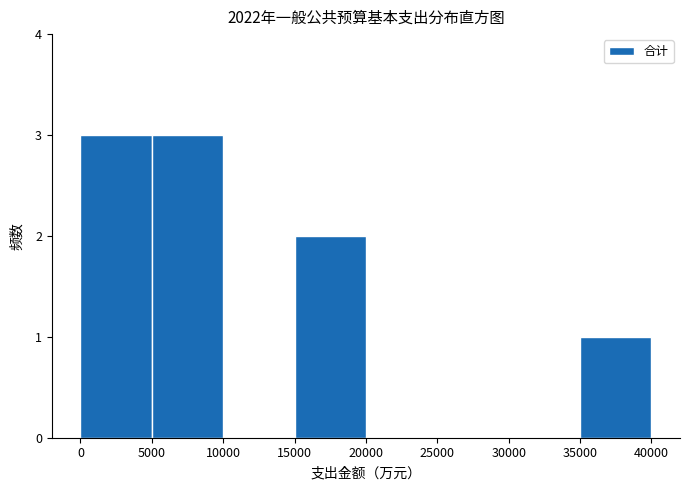

How tall is the bar that spans 15000 to 20000 on the x-axis? The values are not printed on the chart, so give them approximately, as read against the axis.

2